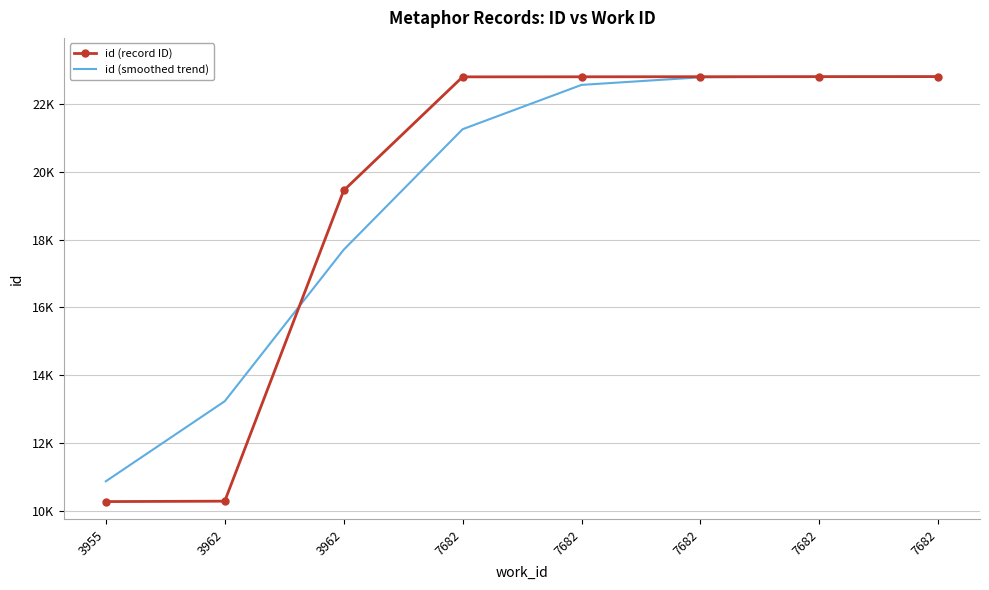

What are all the series names shown in the legend?

id (record ID), id (smoothed trend)